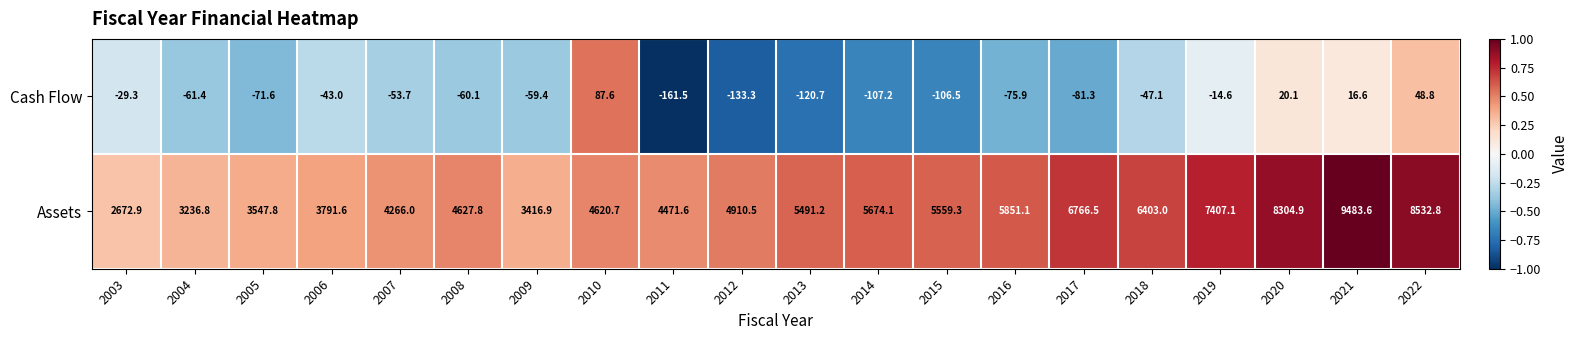

At which label is Assets closest to 6078?

2016